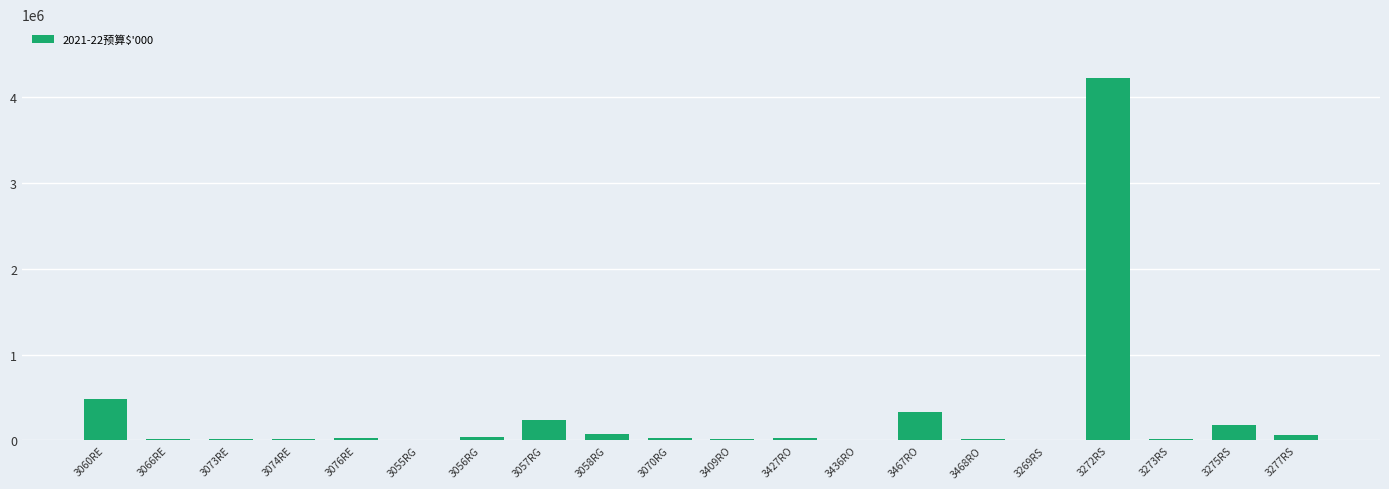

At which label is the value closest to 2107950?

3060RE